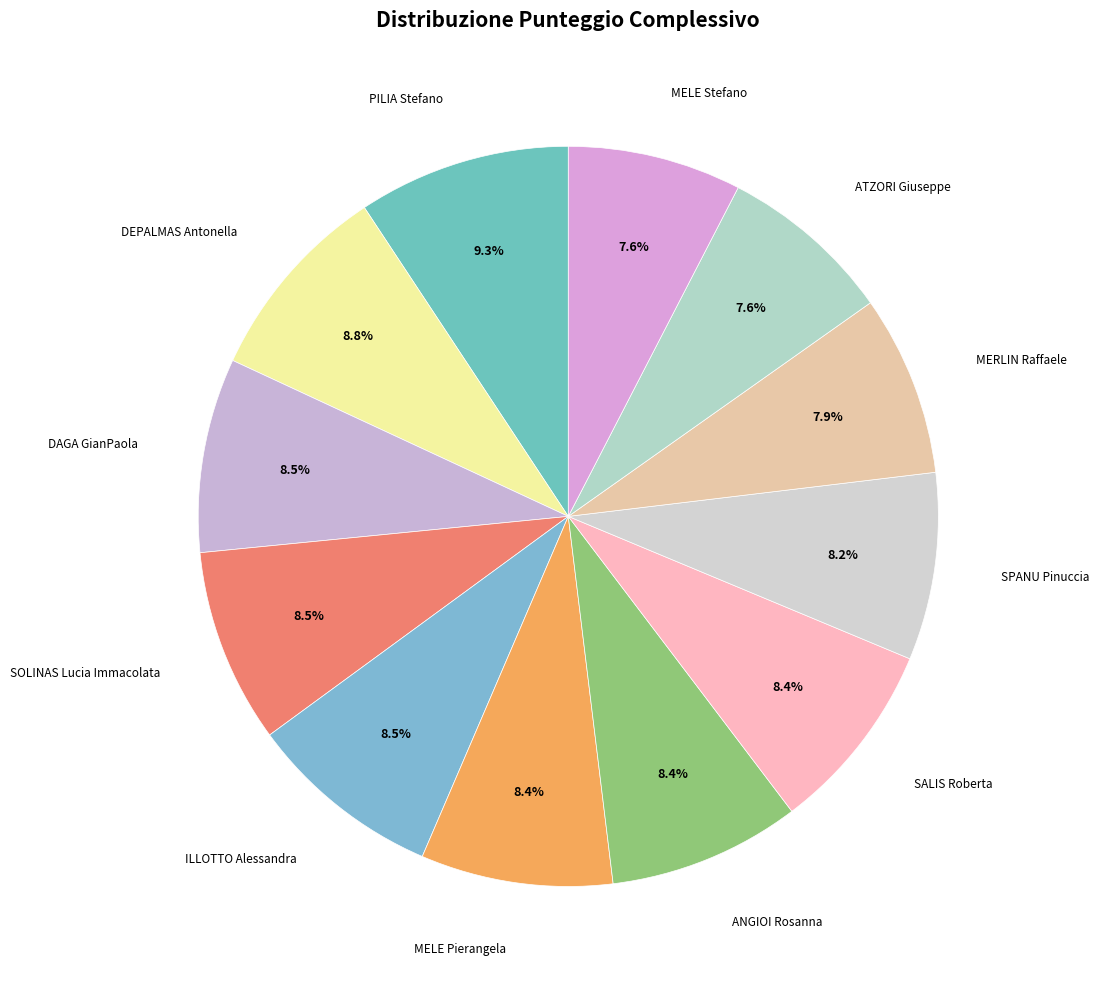

To the nearest percent, what is the difference between the largest and smallest slice percentages?

2%